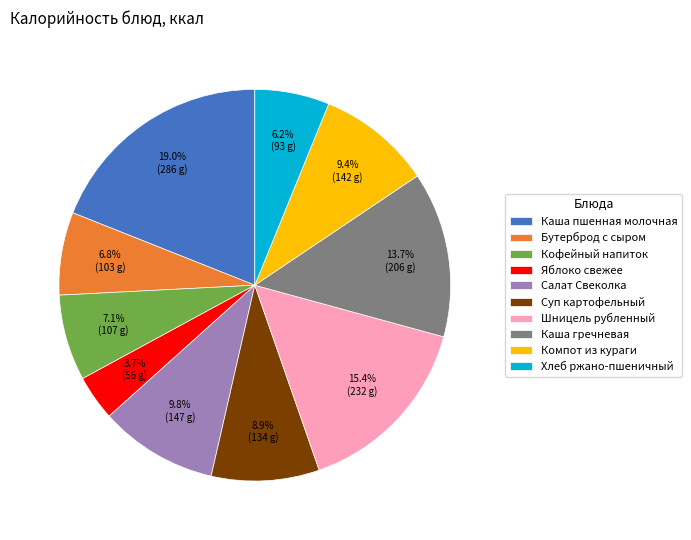

Is it true that Хлеб ржано-пшеничный is 20% of the pie?

False